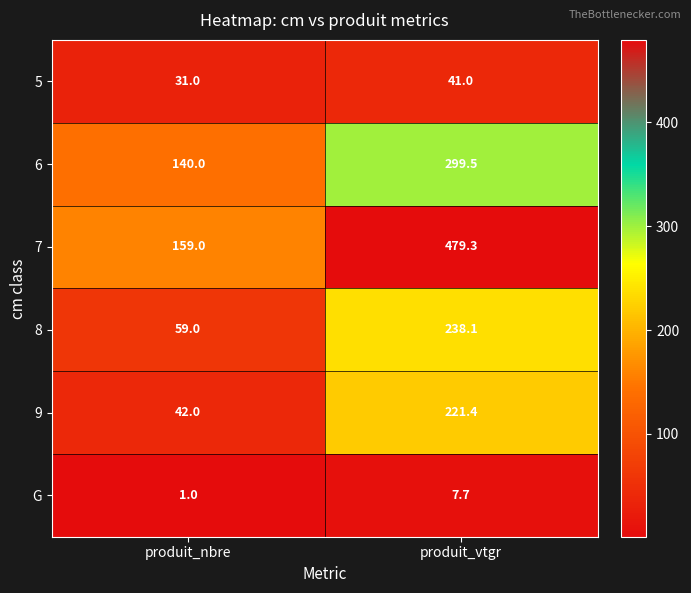

What is the maximum value for 8?

238.1